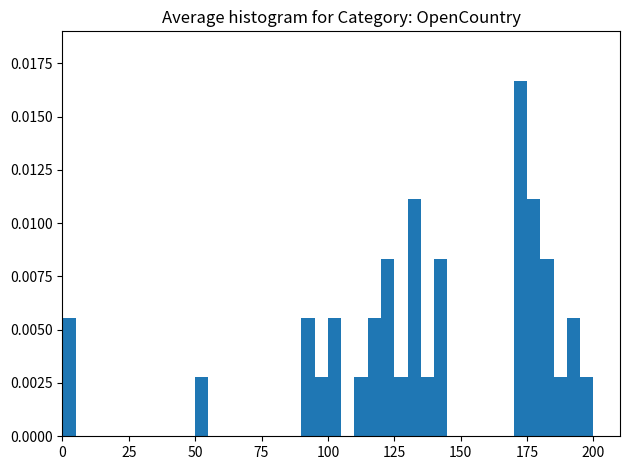

Read against the x-axis, roughly where is the centre of the tallest bar?

175